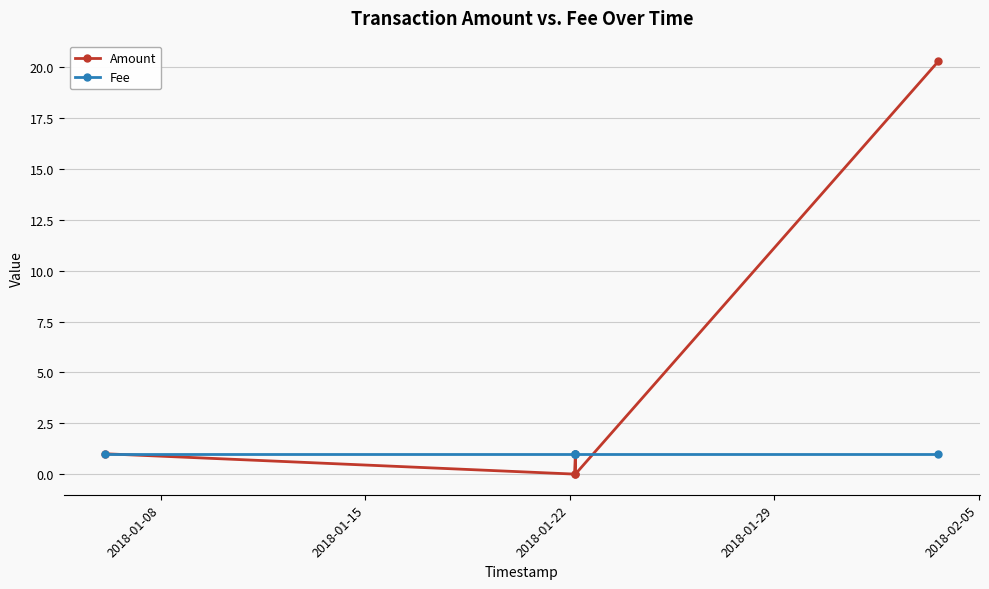

Does the chart have visible grid lines?

Yes